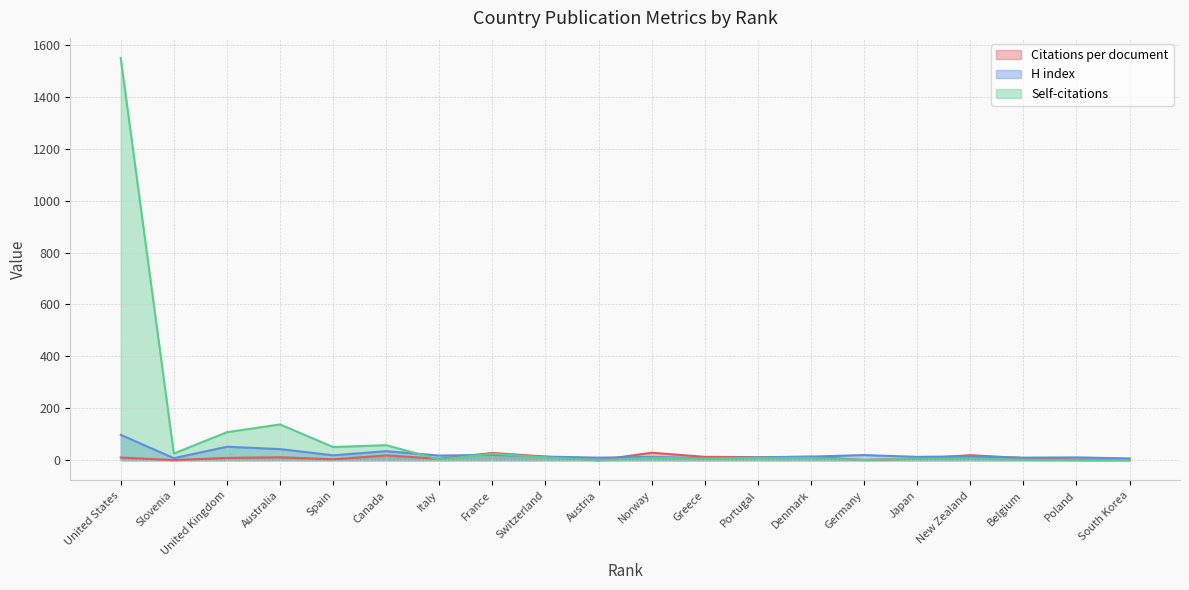

Reading left to right, list all the values displayed in this chart.

Citations per document: 10.5	0.7	9.0	11.4	3.7	18.6	5.8	28.1	14.1	0.2	29.0	13.2	12.0	13.2	1.0	6.0	19.5	8.3	2.7	1.3
H index: 98.0	8.0	52.0	43.0	19.0	35.0	18.0	21.0	14.0	10.0	13.0	8.0	11.0	14.0	20.0	13.0	15.0	10.0	11.0	7.0
Self-citations: 1549.0	26.0	108.0	138.0	51.0	58.0	3.0	25.0	11.0	0.0	10.0	6.0	9.0	9.0	1.0	6.0	6.0	2.0	0.0	0.0